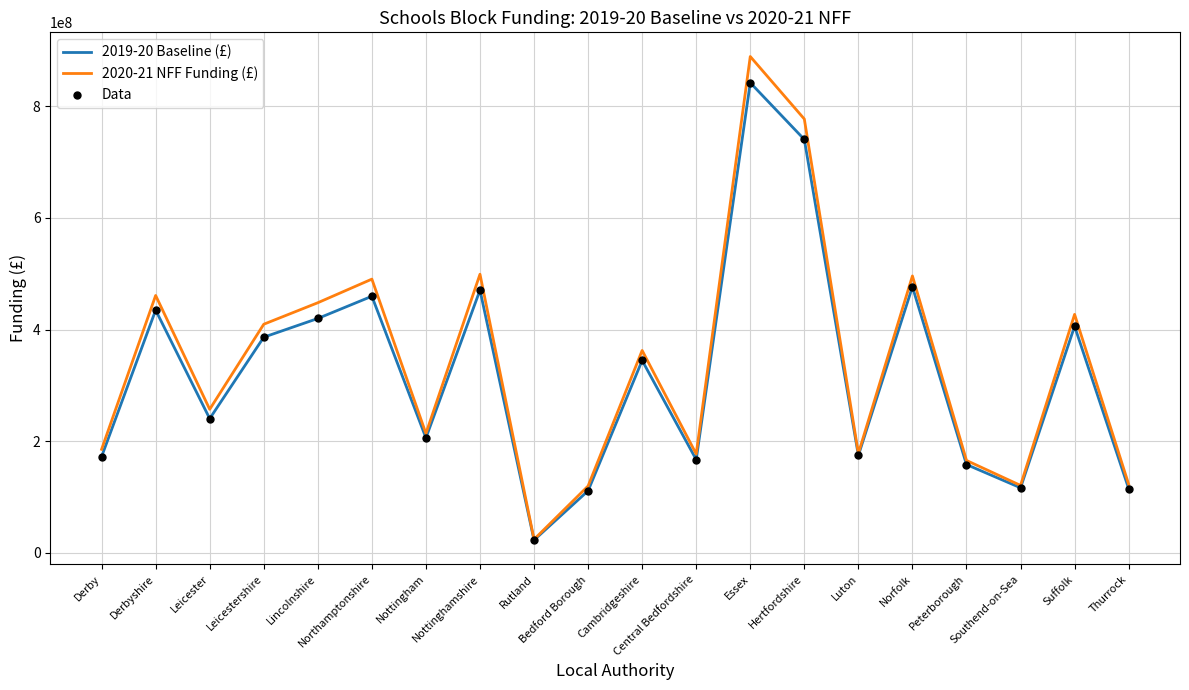

List the series in order of their peak value, lowest first.

2019-20 Baseline (£), 2020-21 NFF Funding (£)